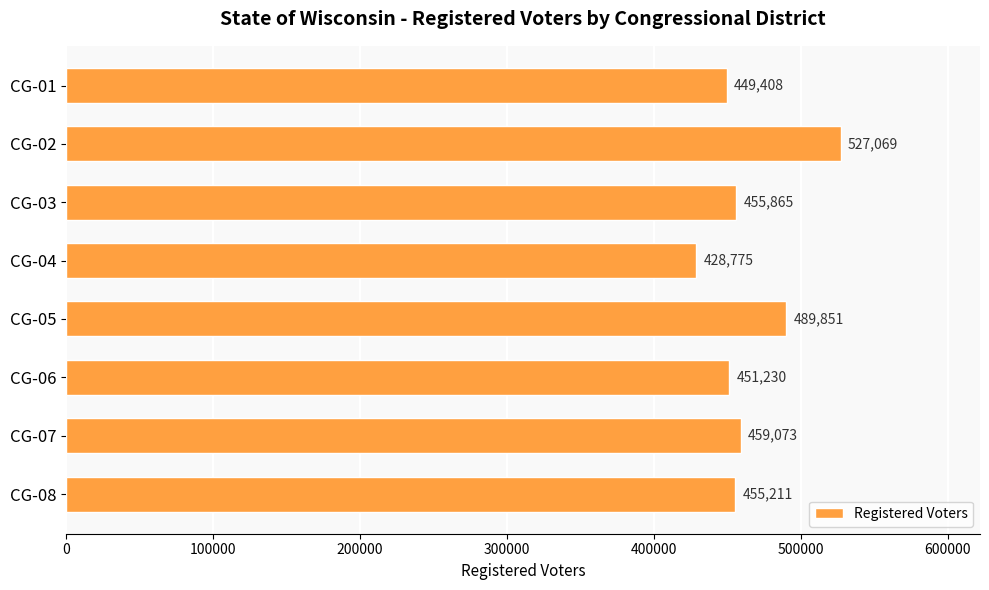

Approximately how many times larger is the value at CG-04 compared to CG-08?

0.9